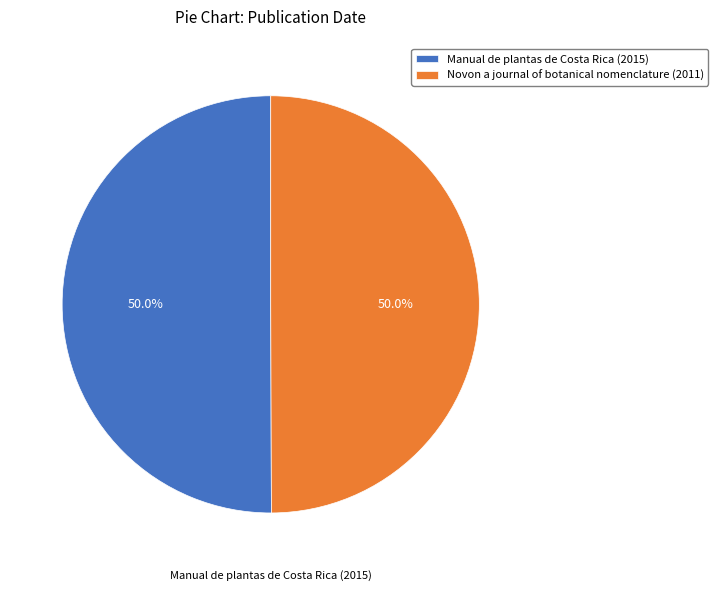

To the nearest percent, what percentage of the pie is Novon a journal of botanical nomenclature (2011)?

50%